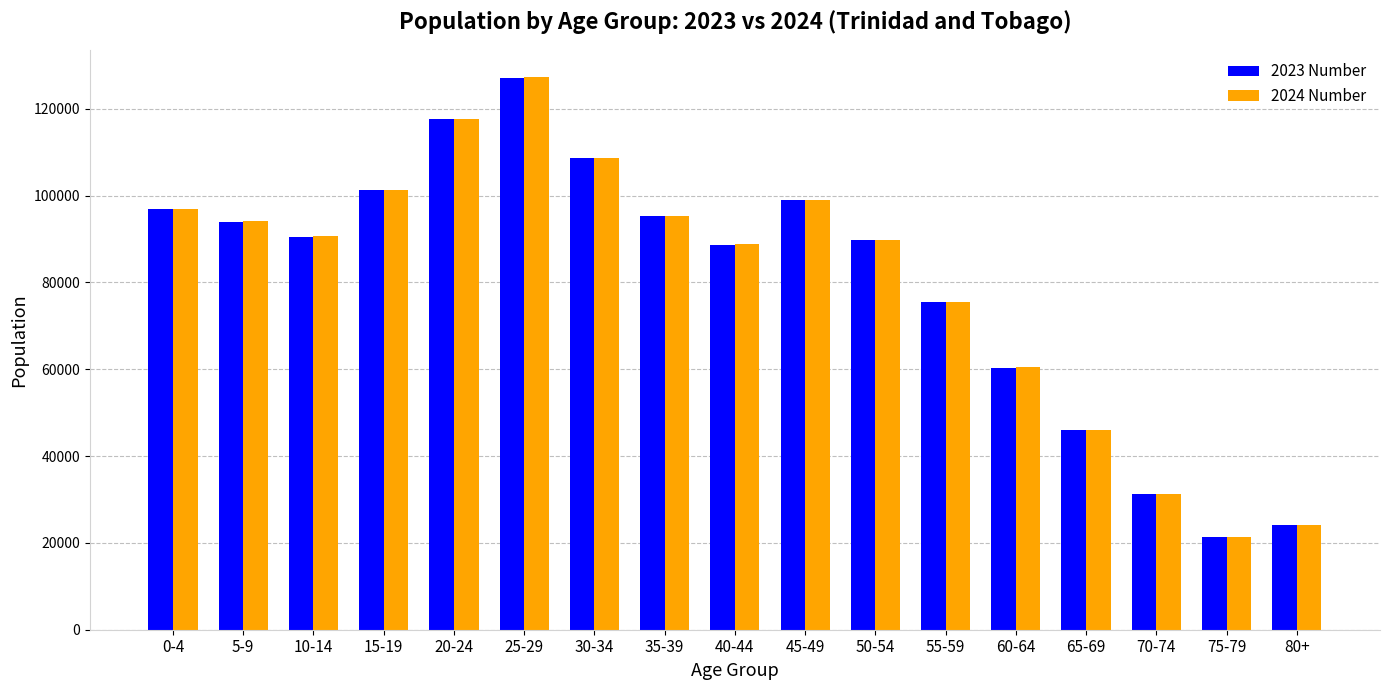

Which series changed the most between 10-14 and 60-64?

2024 Number